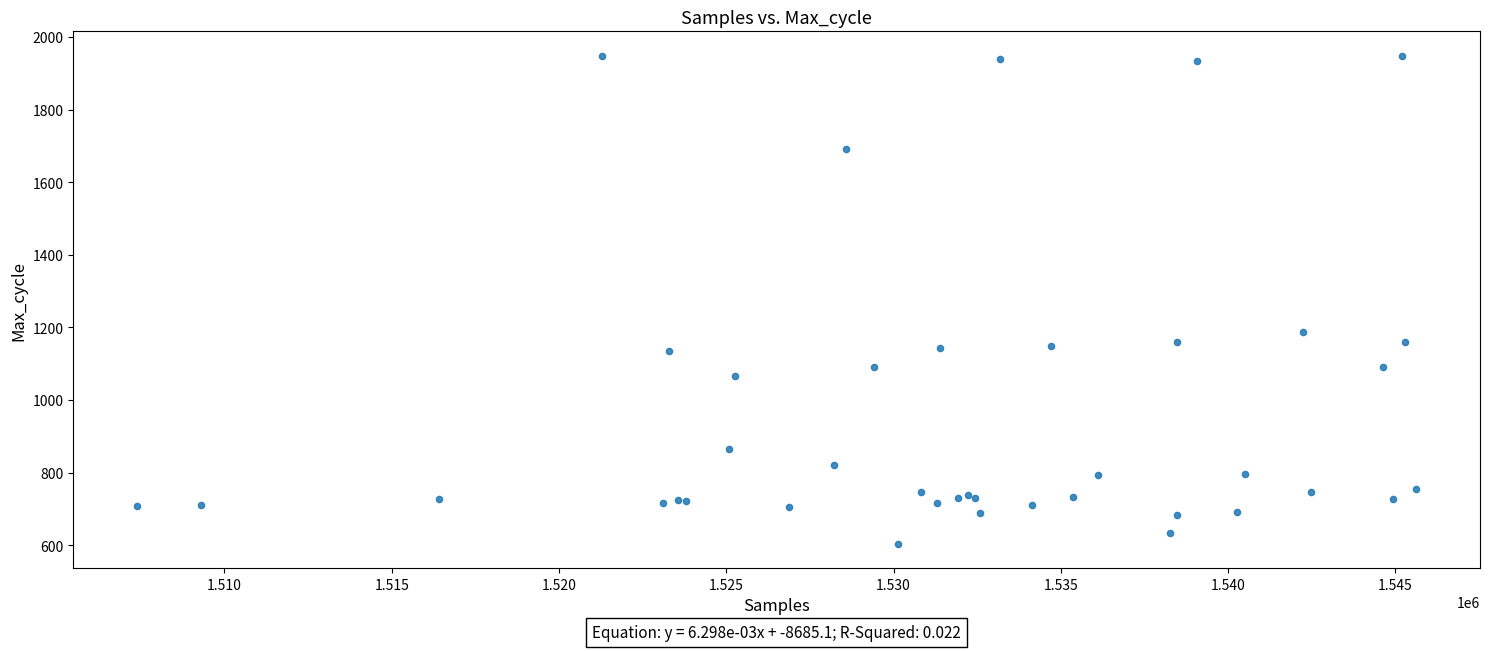

What Y value in the scatter plot is closest to 1276?

1186